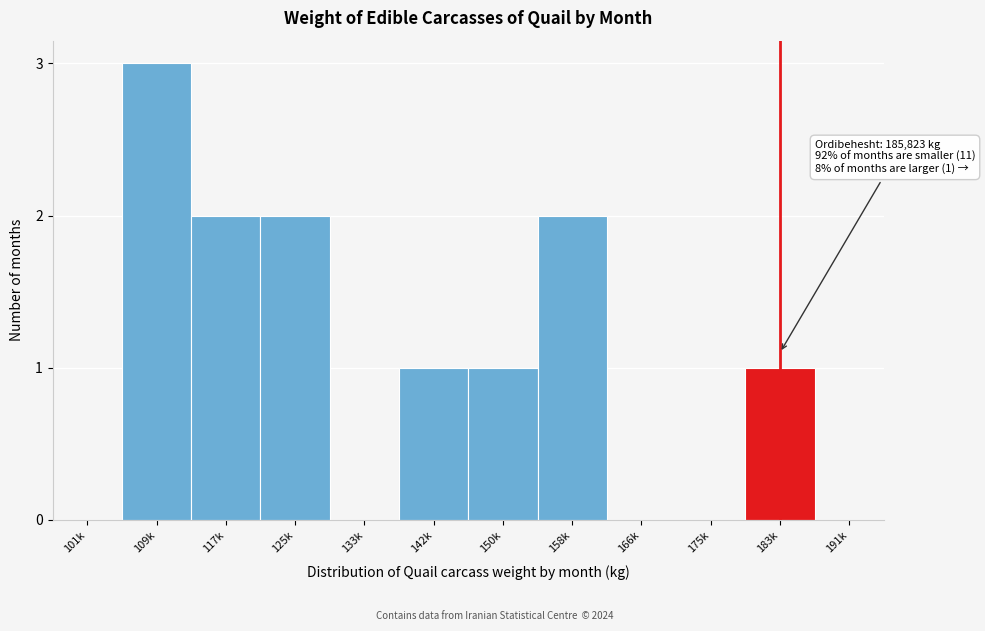

Reading right to left, extract all data points from this chart.

191k=0	183k=1	175k=0	166k=0	158k=2	150k=1	142k=1	133k=0	125k=2	117k=2	109k=3	101k=0